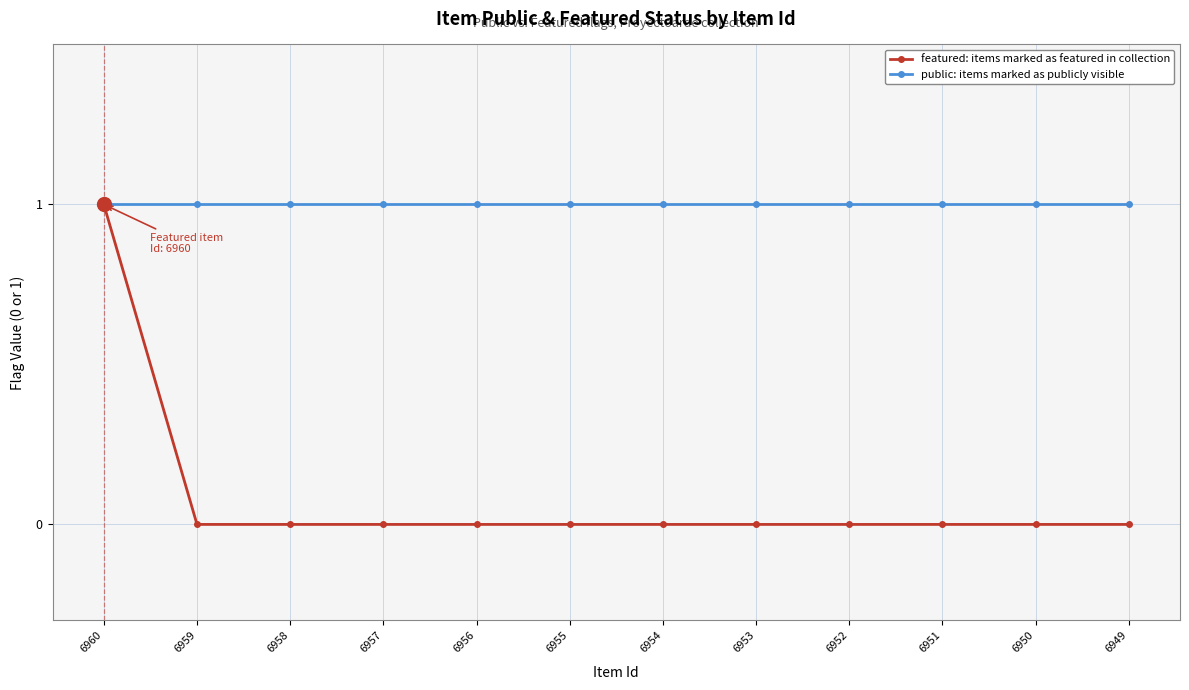

At which category is the sum across all series the highest?

6960